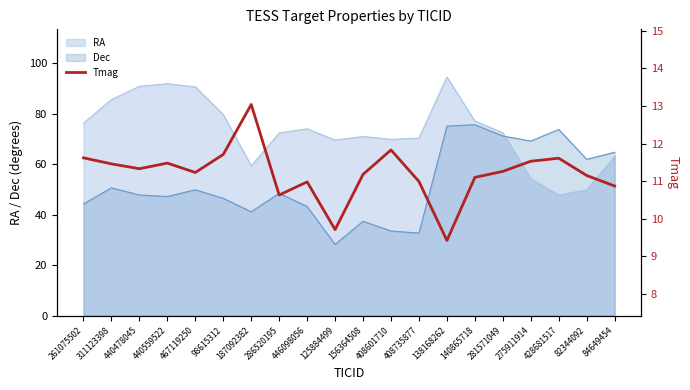

What is the smallest value displayed?

9.4